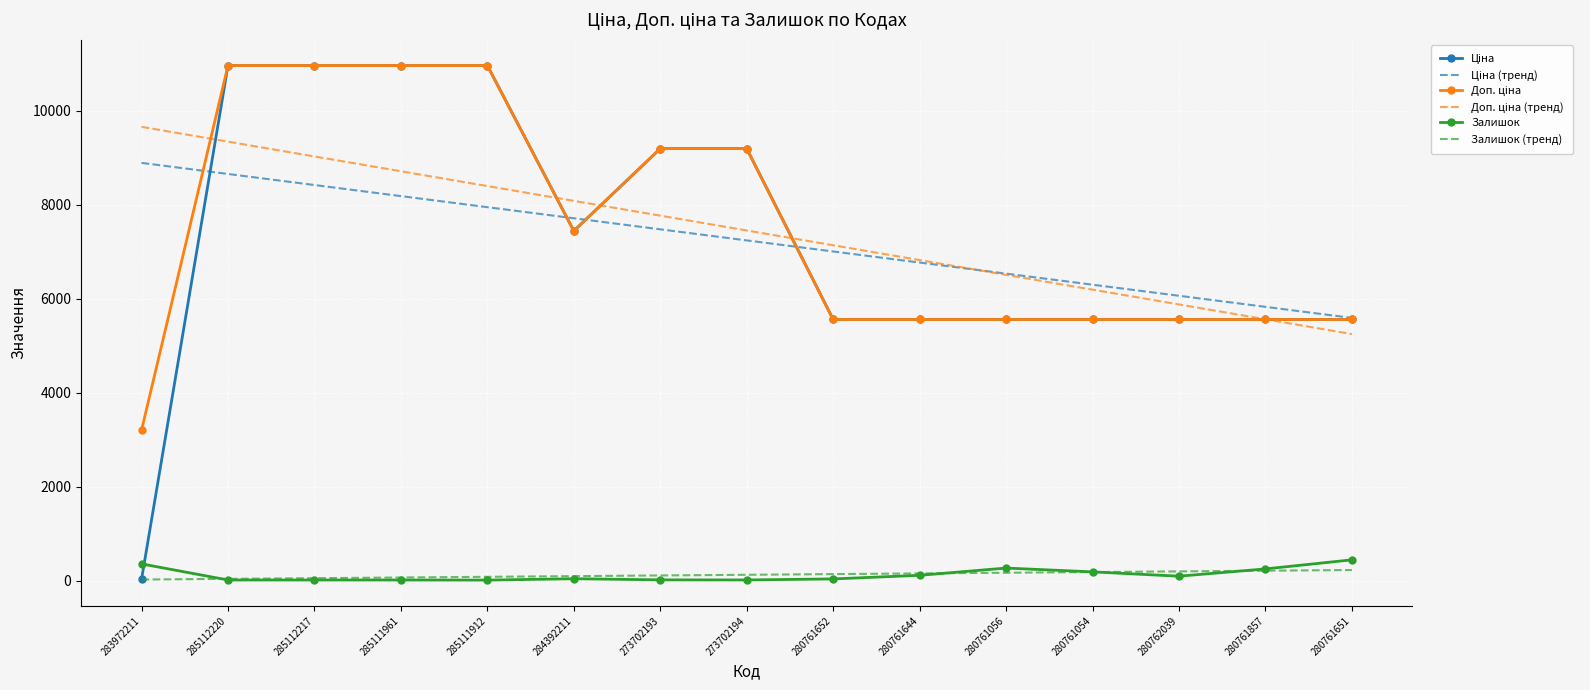

True or false: Залишок has a value of 253.0 at 280761857.

True